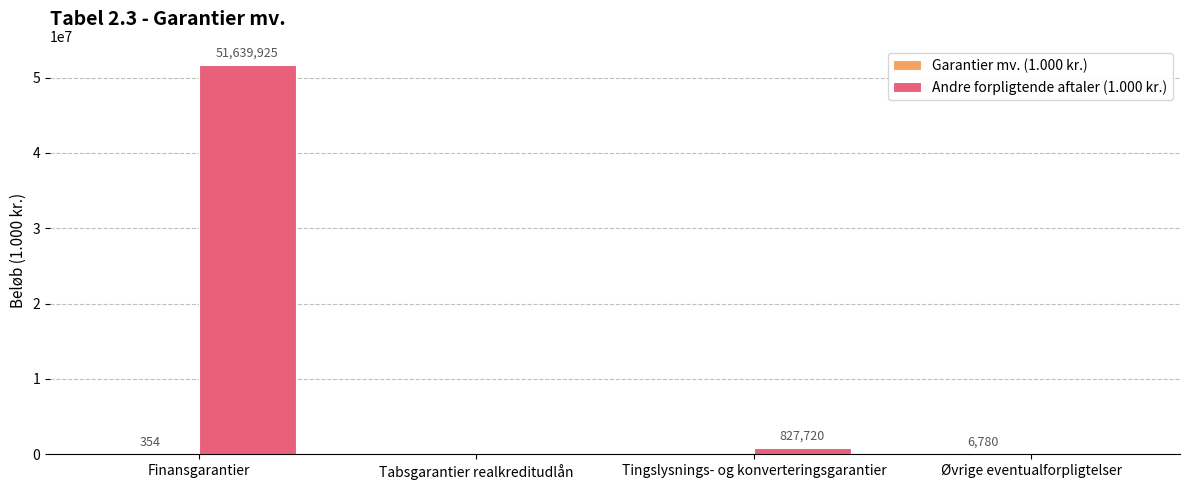

How many categories are shown in the chart?

4